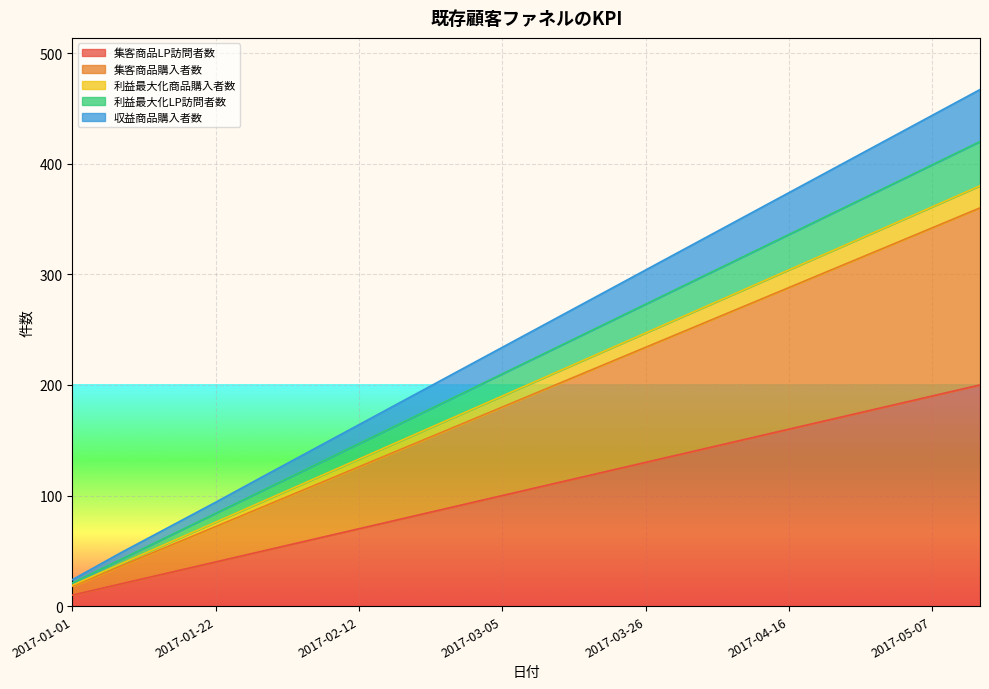

What is the total value across all series at 2017-05-07?

443.7